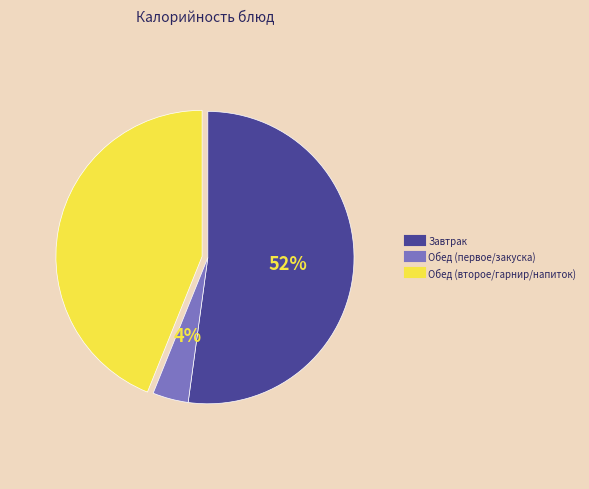

Is there any slice that represents more than half of the pie?

Yes